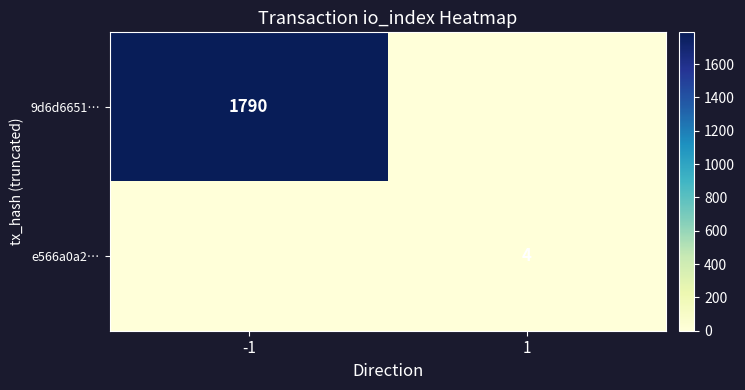

Is the value of 9d6d6651… at -1 greater than the value of e566a0a2… at 1?

Yes